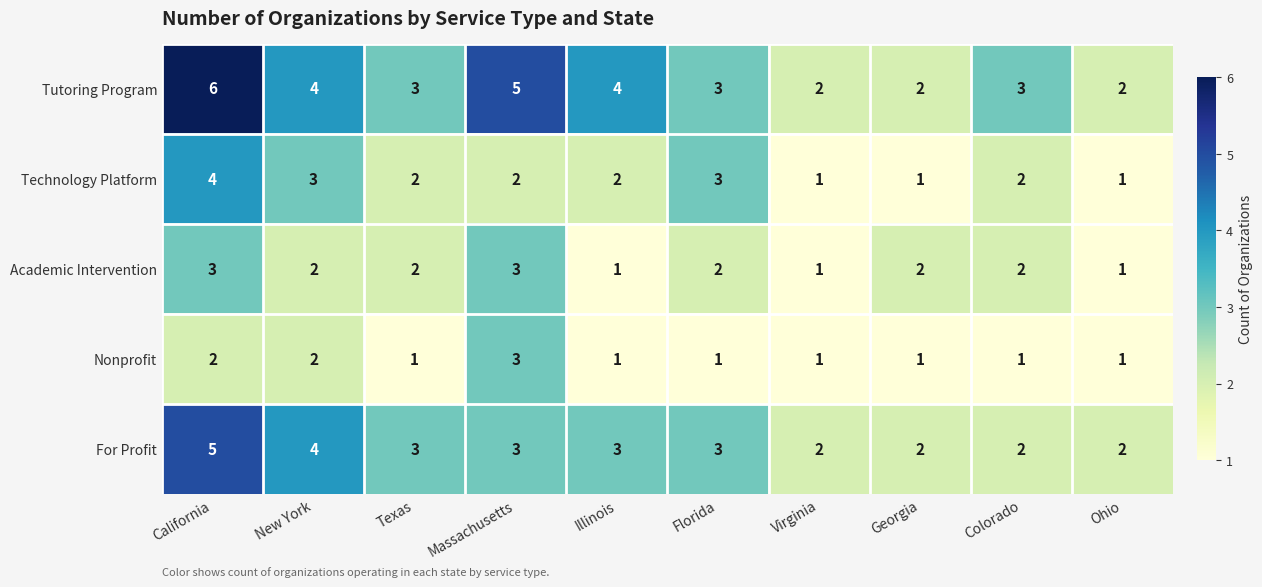

How many categories are shown in the chart?

10